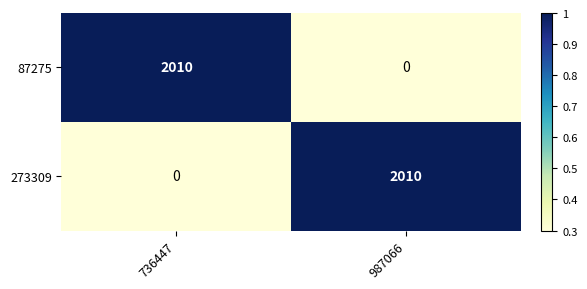

What is the greatest value displayed?

2010